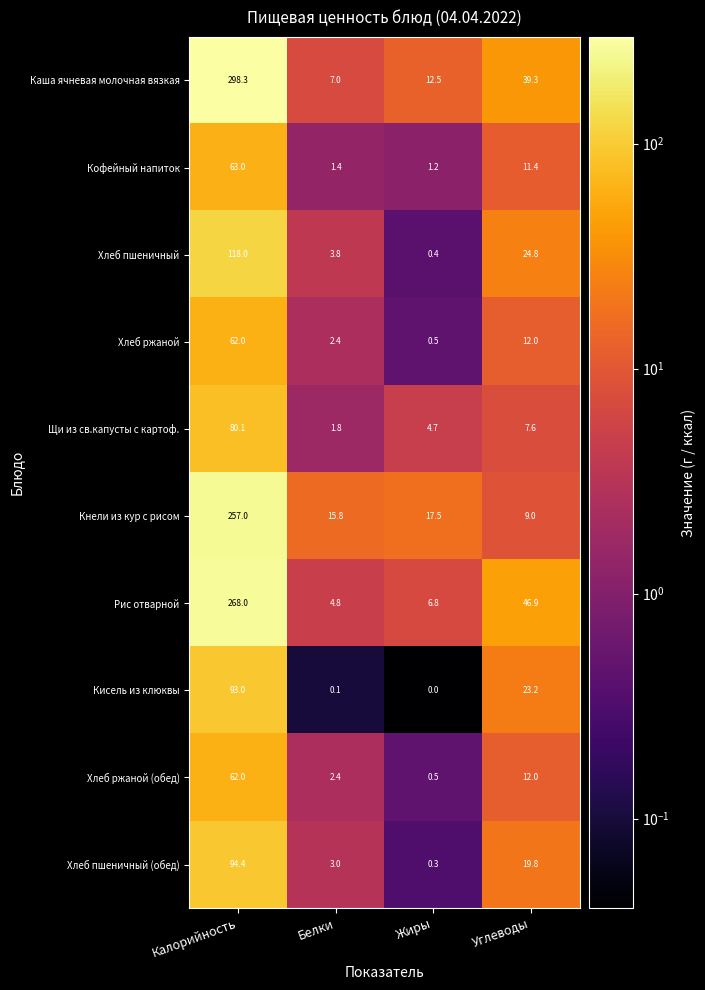

What is the maximum value shown in the chart?

298.3